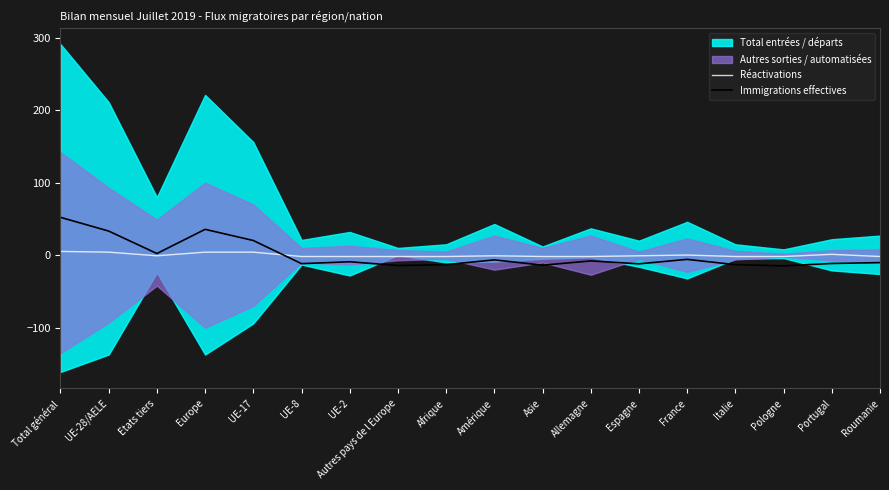

What is the difference between the second highest and second lowest values in the Réactivations series?

6.0